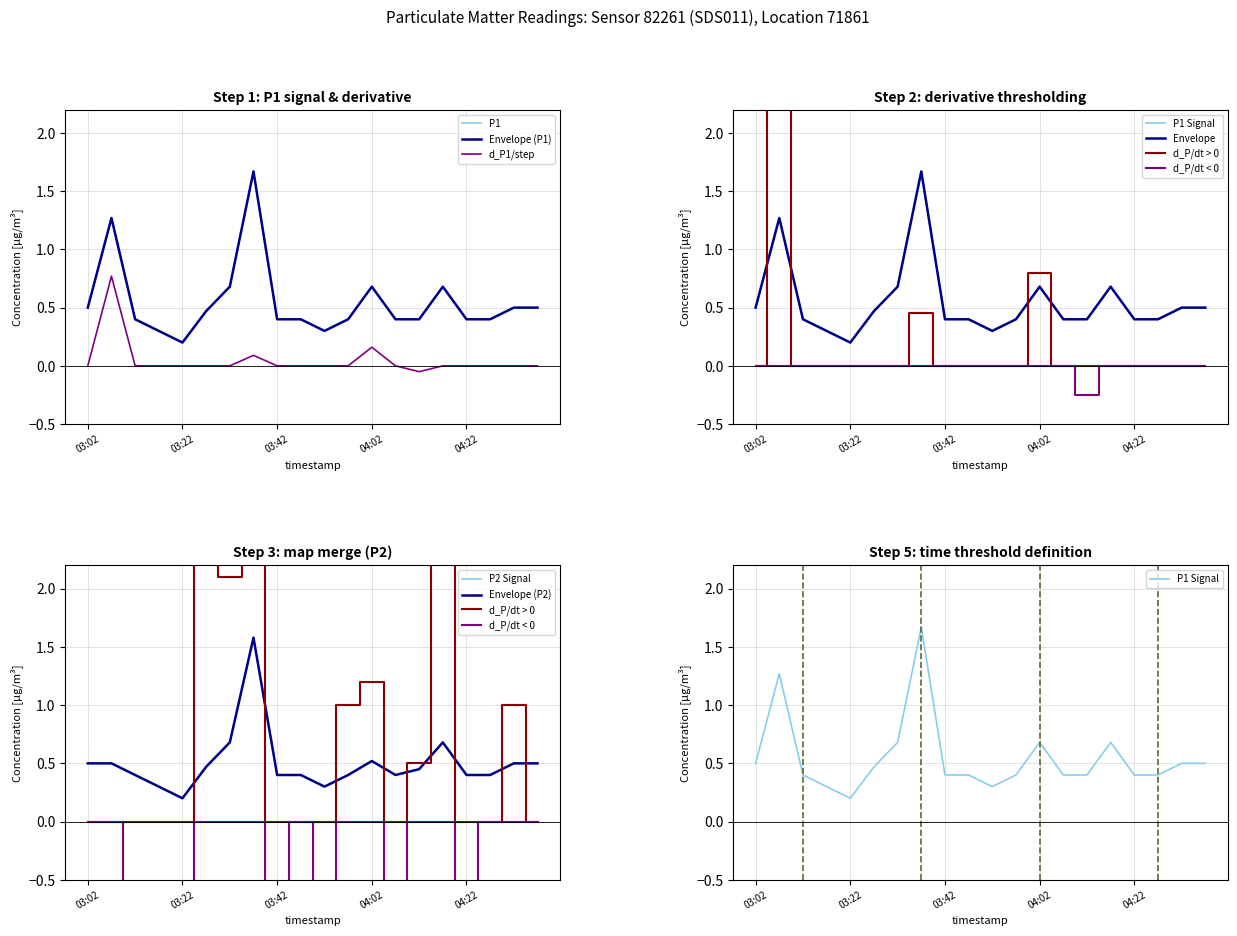

Reading left to right, extract all data points from this chart.

P1: 0.5	1.3	0.4	0.3	0.2	0.5	0.7	1.7	0.4	0.4	0.3	0.4	0.7	0.4	0.4	0.7	0.4	0.4	0.5	0.5
P2: 0.5	0.5	0.4	0.3	0.2	0.5	0.7	1.6	0.4	0.4	0.3	0.4	0.5	0.4	0.5	0.7	0.4	0.4	0.5	0.5